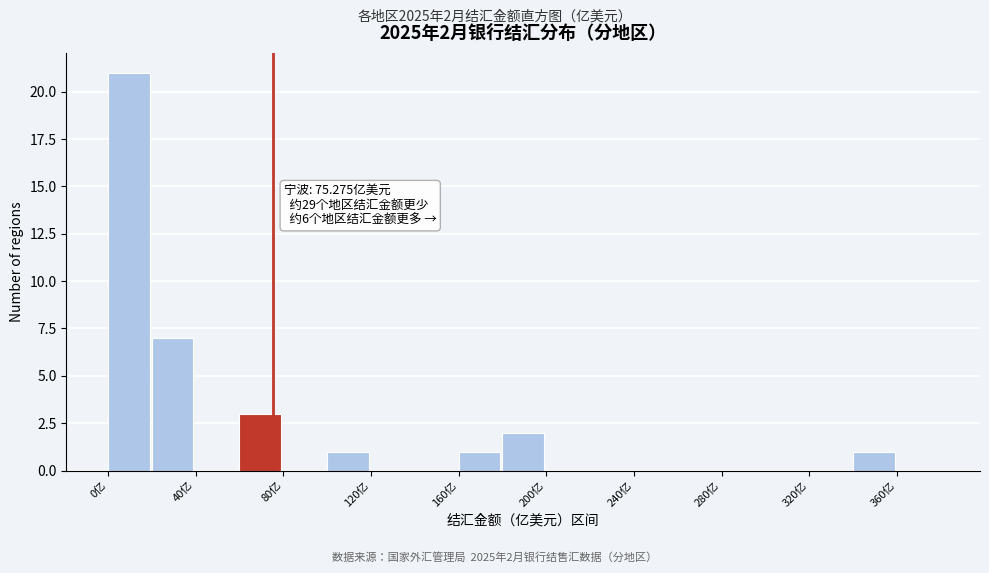

Over which range of the x-axis is the bar tallest?

0 to 20